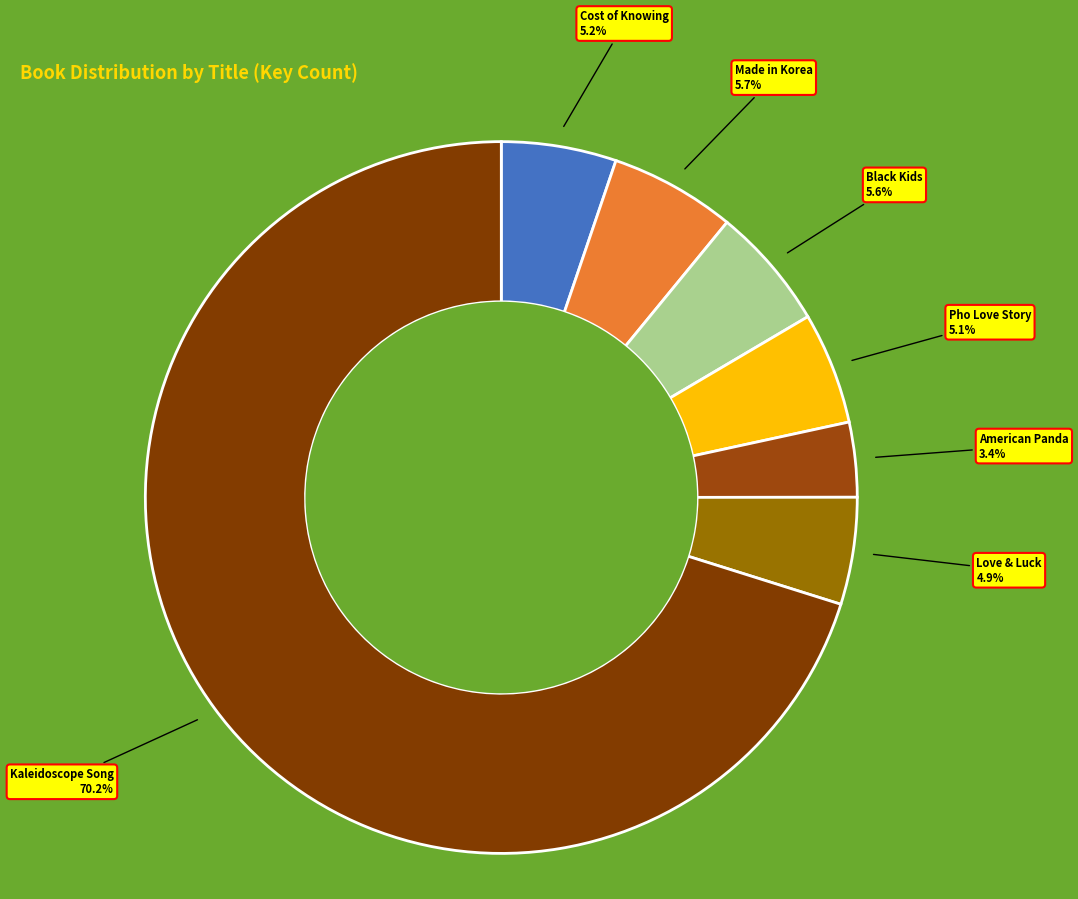

To the nearest percent, what portion does Cost of Knowing represent?

5%